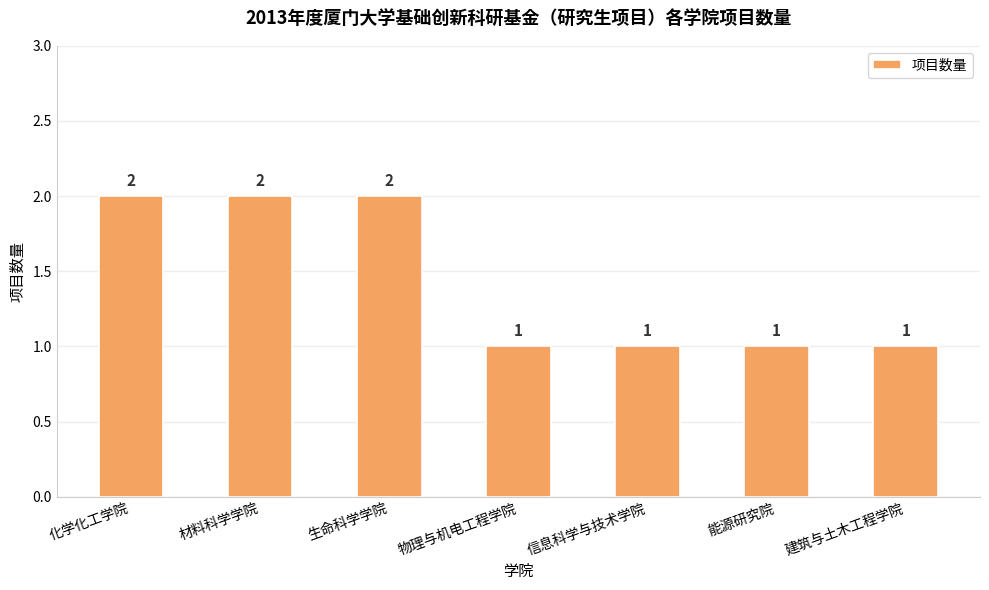

Between 建筑与土木工程学院 and 材料科学学院, which is larger?

材料科学学院